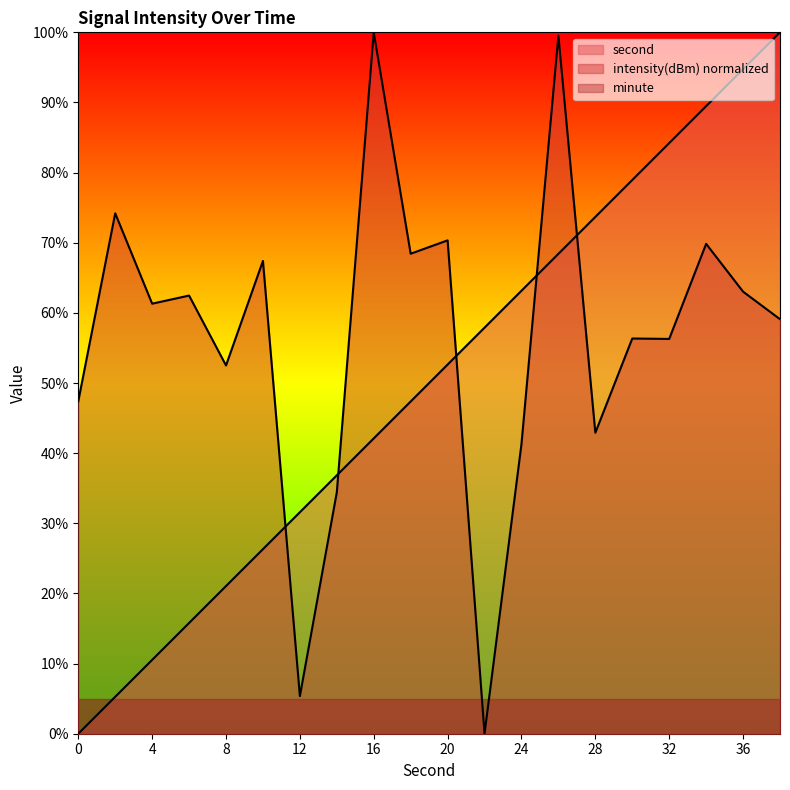

What is the difference between the maximum and second lowest values in the second series?

94.7